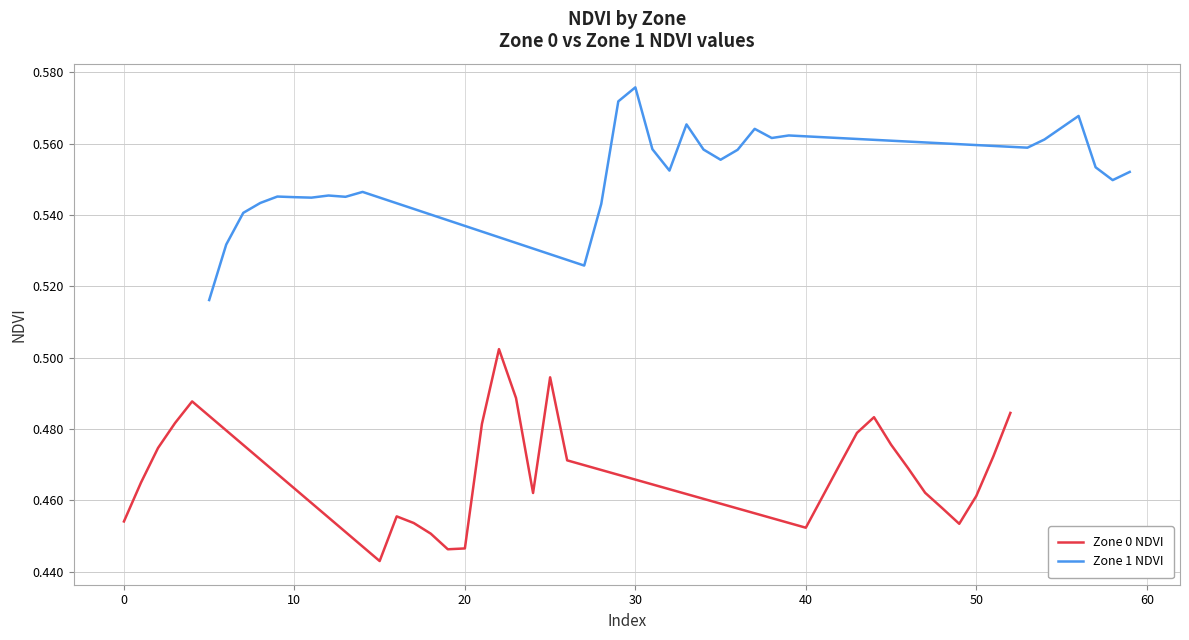

Which category has the highest value in the Zone 1 NDVI series?

30